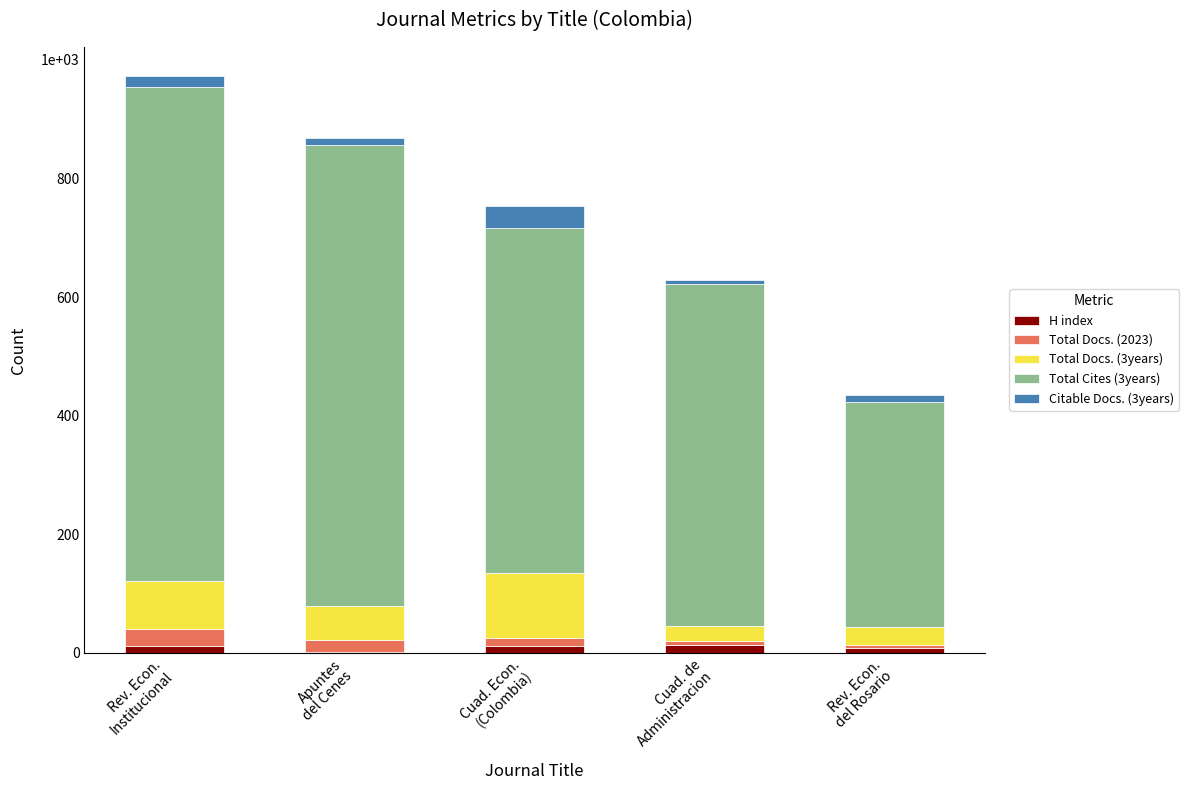

What are all the series names shown in the legend?

H index, Total Docs. (2023), Total Docs. (3years), Total Cites (3years), Citable Docs. (3years)